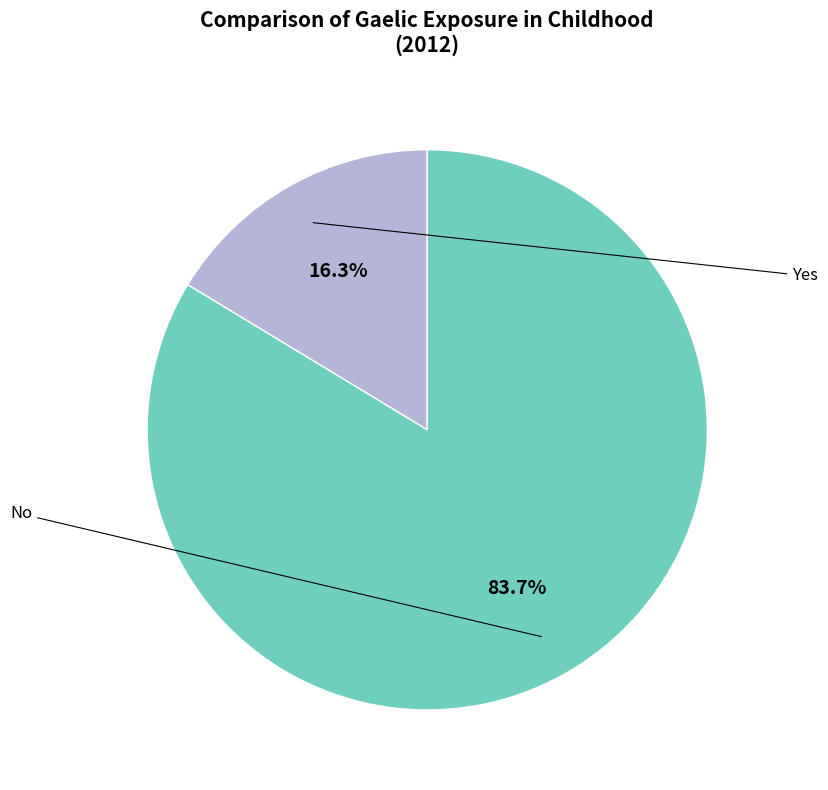

Is there any slice that represents more than half of the pie?

Yes